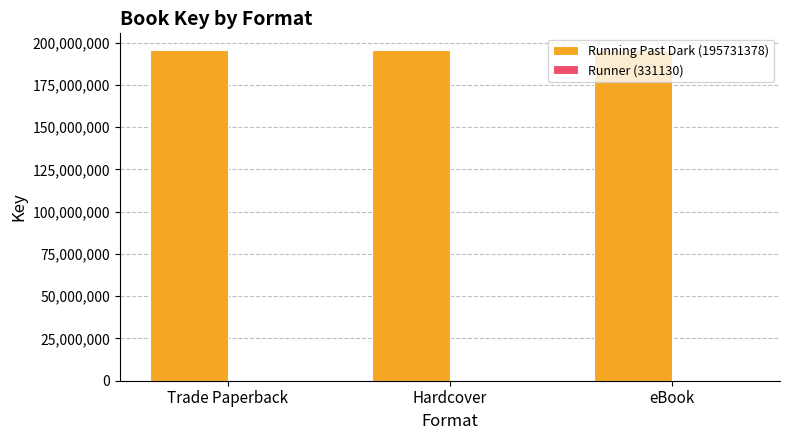

What is the average value of the Running Past Dark (195731378) series?

195731378